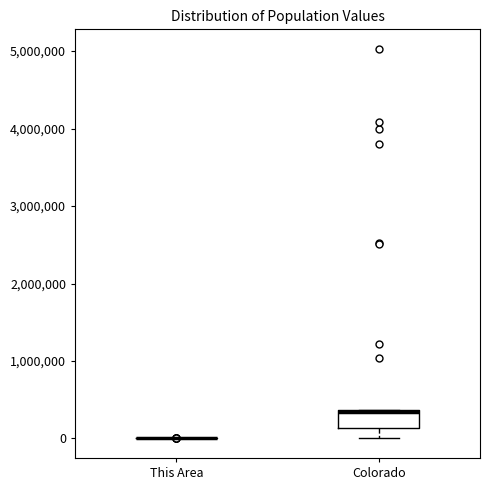

Where does the median line of the box for Colorado sit on the y-axis? The values are not printed on the chart, so give them approximately, as read against the axis.

300000